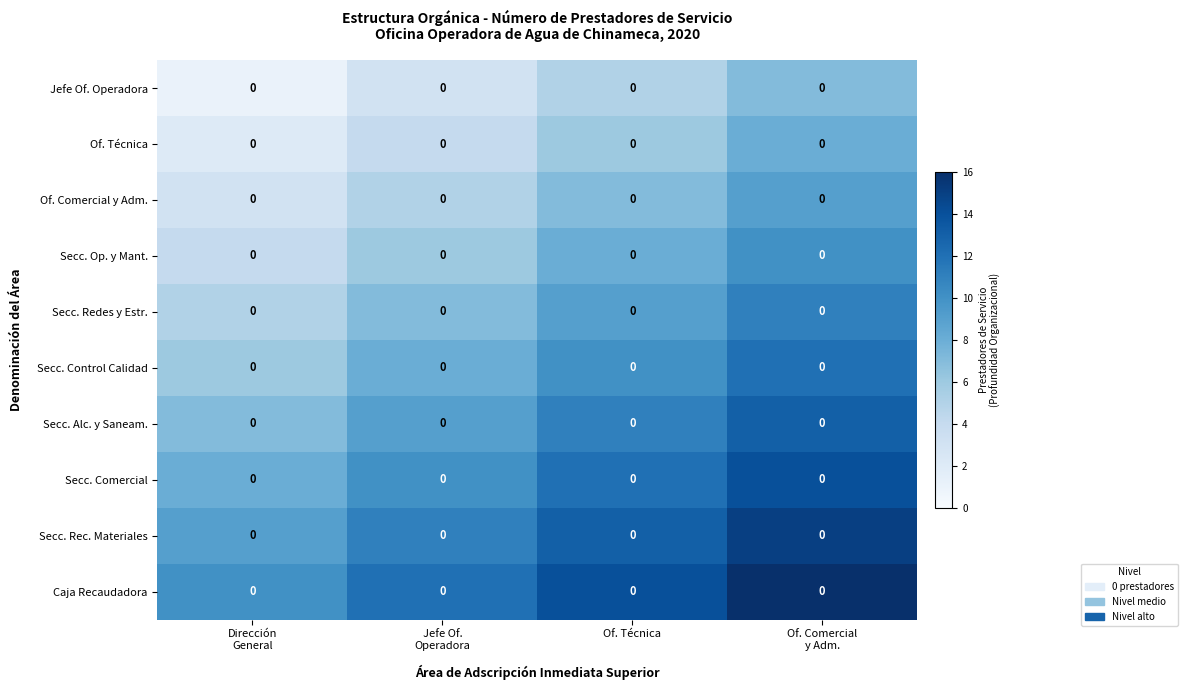

List the series in order of their peak value, lowest first.

Jefe Of. Operadora, Of. Técnica, Of. Comercial y Adm., Secc. Op. y Mant., Secc. Redes y Estr., Secc. Control Calidad, Secc. Alc. y Saneam., Secc. Comercial, Secc. Rec. Materiales, Caja Recaudadora